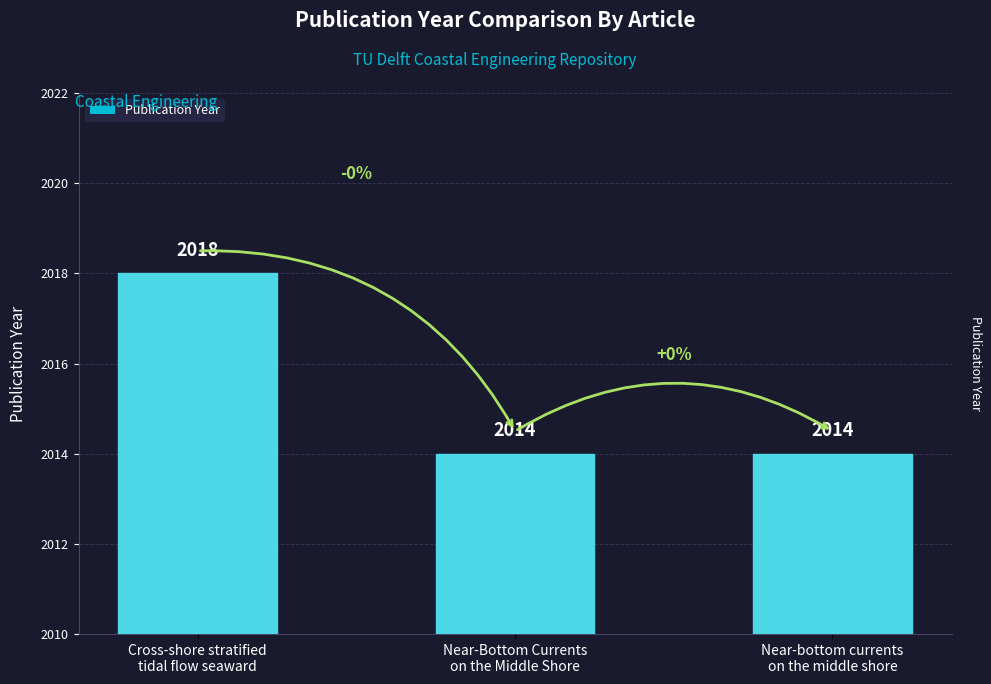

What is the sum of the values at Cross-shore stratified
tidal flow seaward and Near-Bottom Currents
on the Middle Shore?

4032